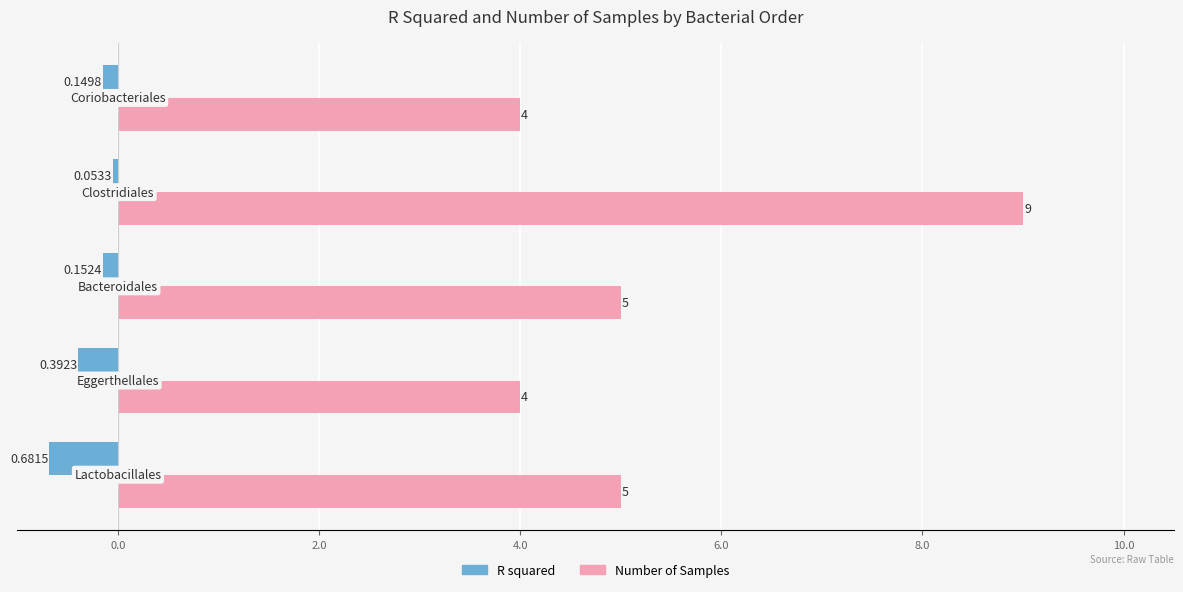

What is the difference between the maximum and minimum values in the Number of Samples series?

5.0